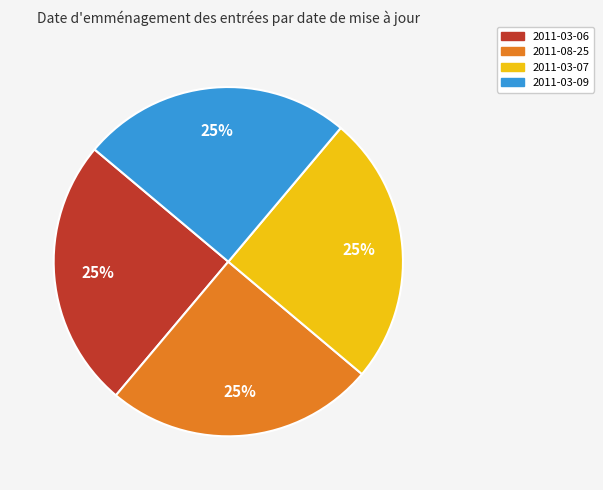

The 2011-03-09 slice represents 25% of the pie. True or false?

True